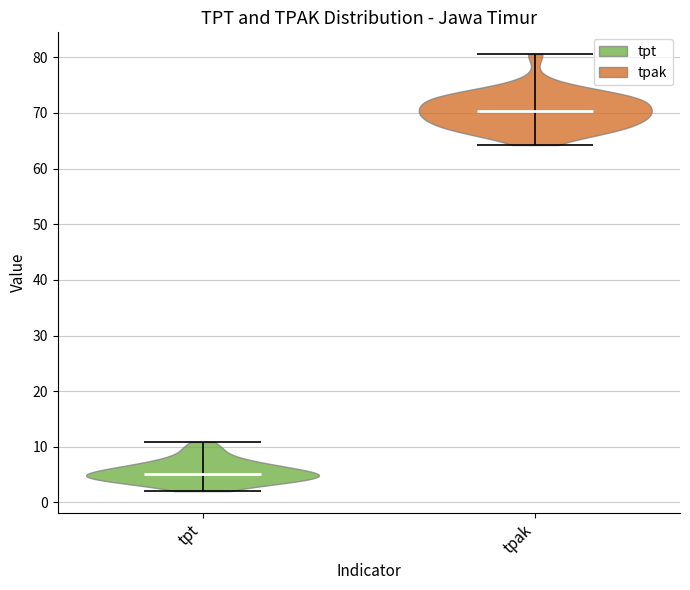

Reading left to right, read every violin against the y-axis: where its median line is, and the lowest and highest points it reaches. The values are not printed on the chart, so give them approximately, as read against the axis.

tpt: median line 5, lowest point 2, highest point 11
tpak: median line 70, lowest point 64, highest point 81